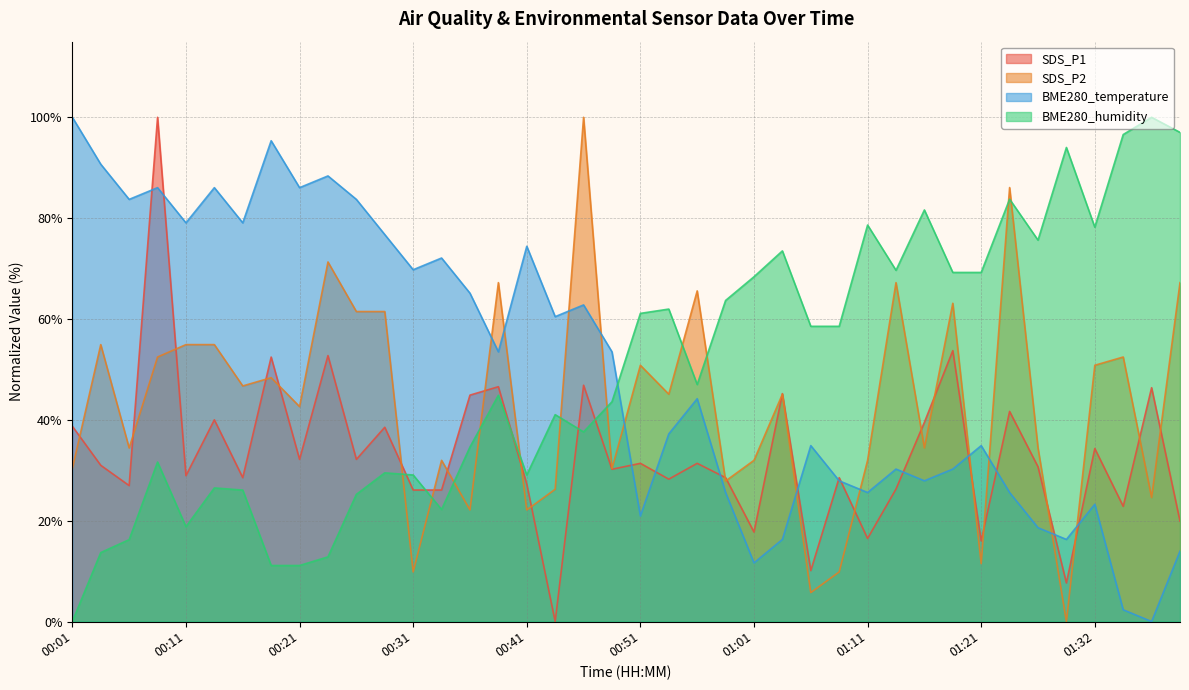

How many times do SDS_P2 and BME280_humidity cross each other?

11